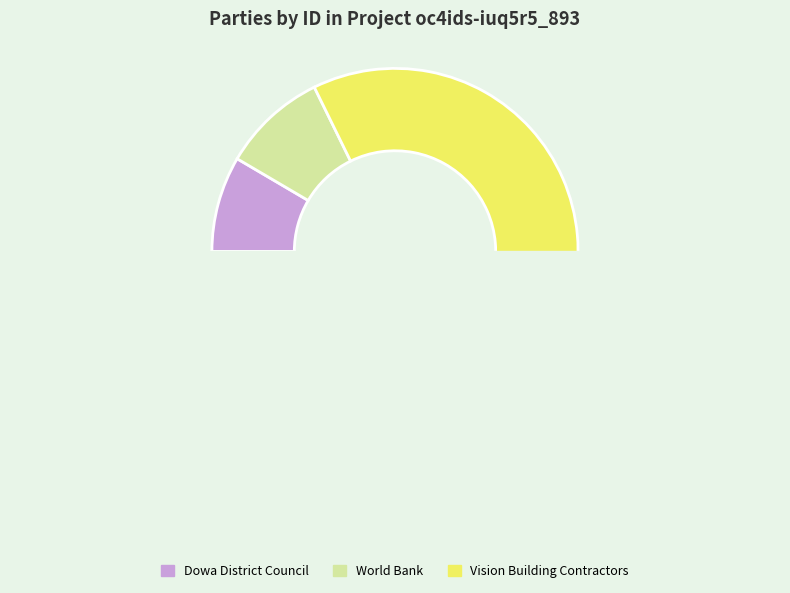

Is World Bank the majority of the pie?

No